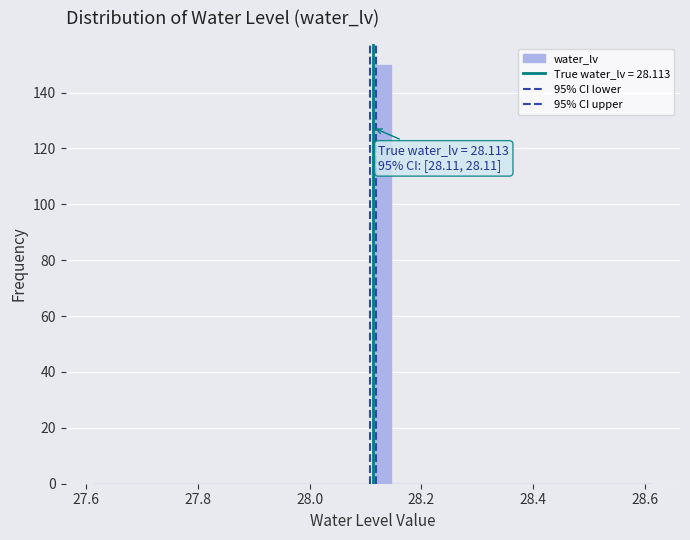

Read against the x-axis, roughly where is the centre of the tallest bar?

28.12